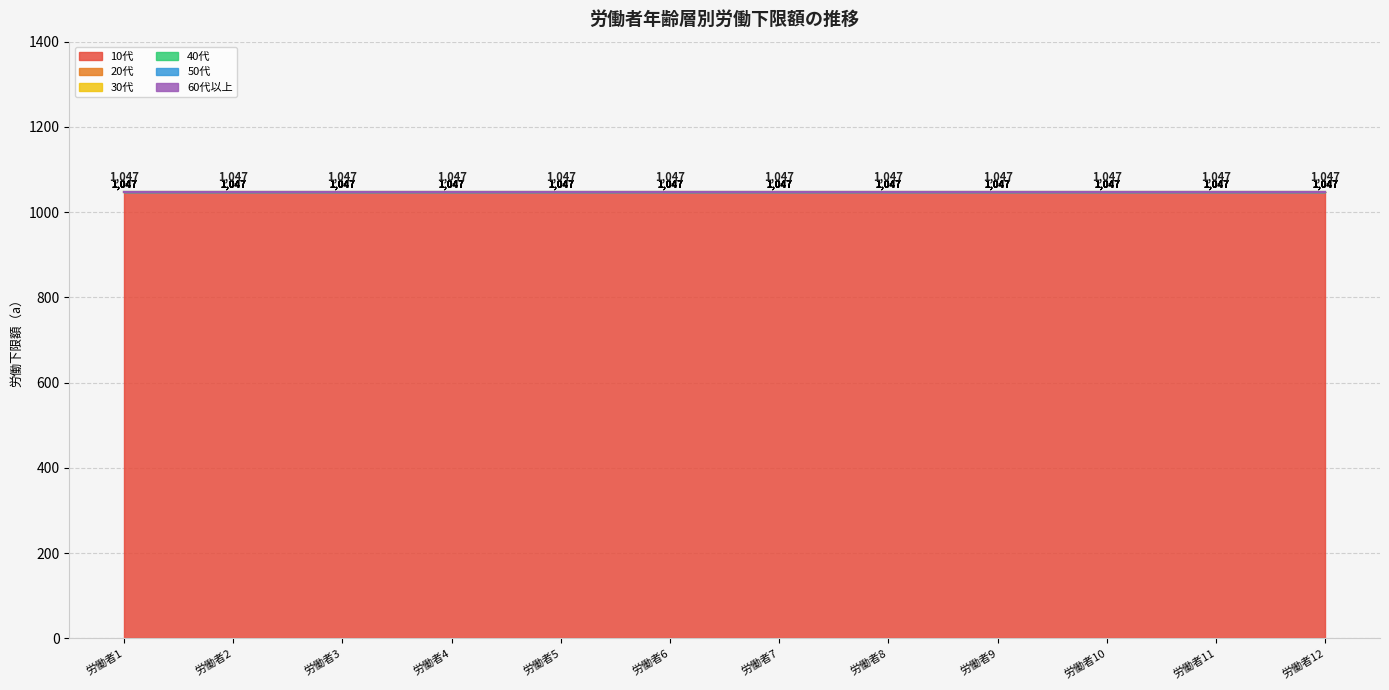

Which series has the largest range (max minus min)?

10代